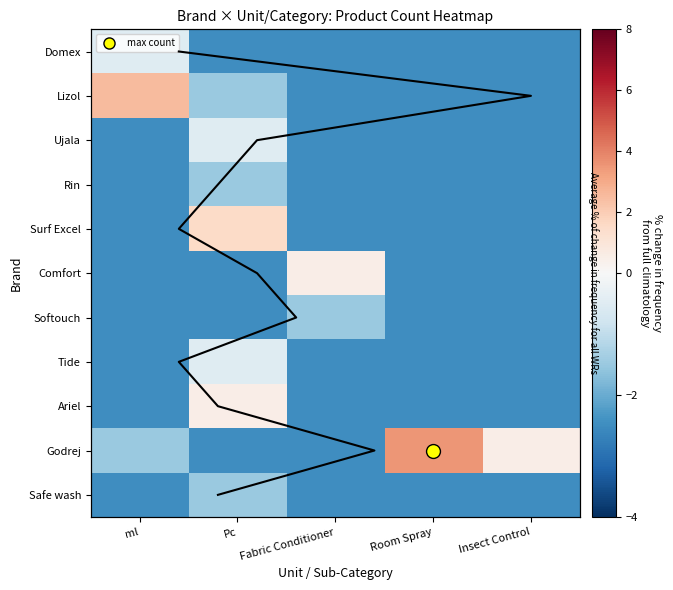

What is the lowest value of the Lizol series?

-2.5